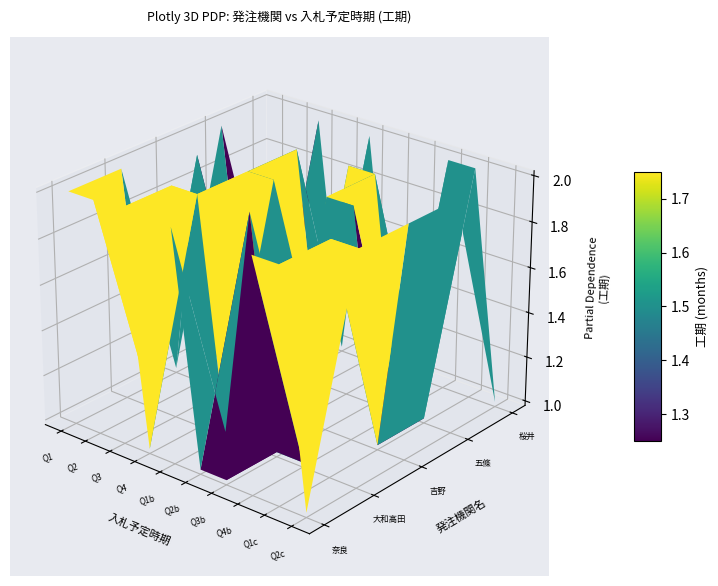

Reading left to right, extract all data points from this chart.

奈良土木事務所: 0=2	1=2	2=2	3=1	4=2	5=1	6=1	7=2	8=2	9=1
大和高田土木事務所: 0=2	1=1	2=2	3=2	4=1	5=2	6=1	7=1	8=2	9=2
吉野土木事務所: 0=1	1=2	2=1	3=2	4=2	5=1	6=2	7=2	8=1	9=2
五條土木事務所: 0=2	1=1	2=1	3=2	4=1	5=2	6=2	7=1	8=1	9=2
桜井土木事務所: 0=1	1=1	2=2	3=1	4=2	5=1	6=1	7=2	8=2	9=1